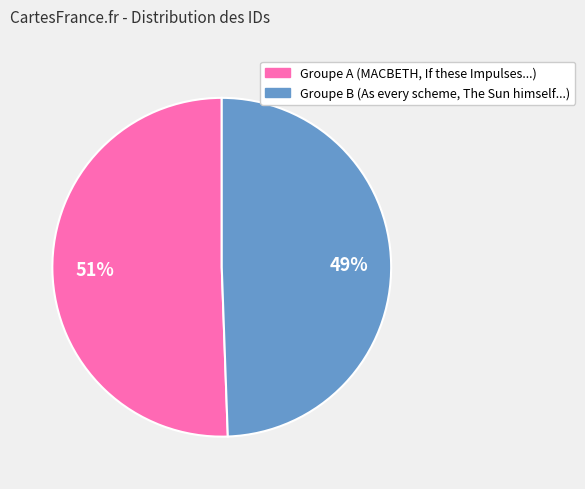

Is there a majority slice in this chart?

Yes